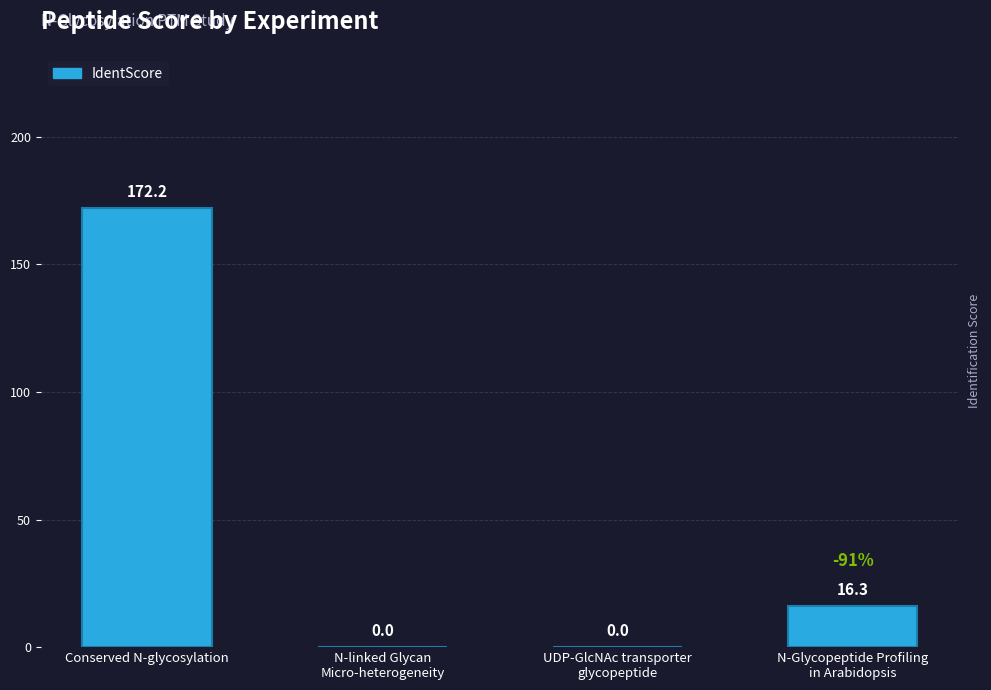

What is the sum of all values?

188.5